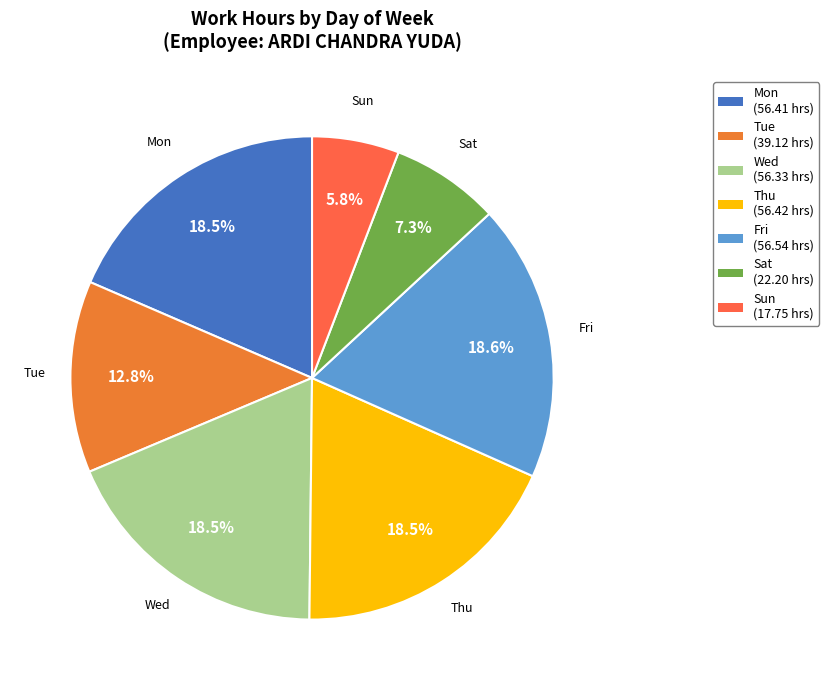

Is Tue the majority of the pie?

No